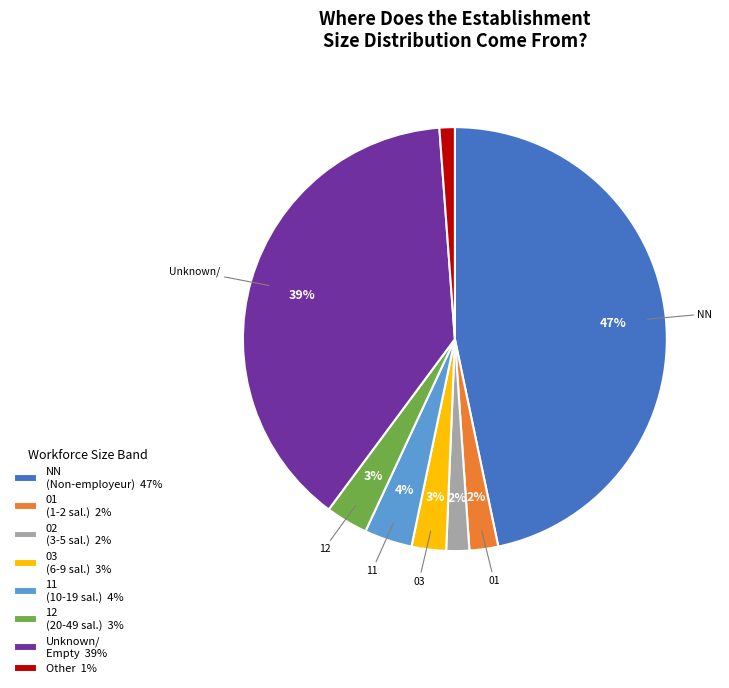

Do 11 (10-19 sal.) 4% and Unknown/ Empty 39% together represent more than half of the pie?

No